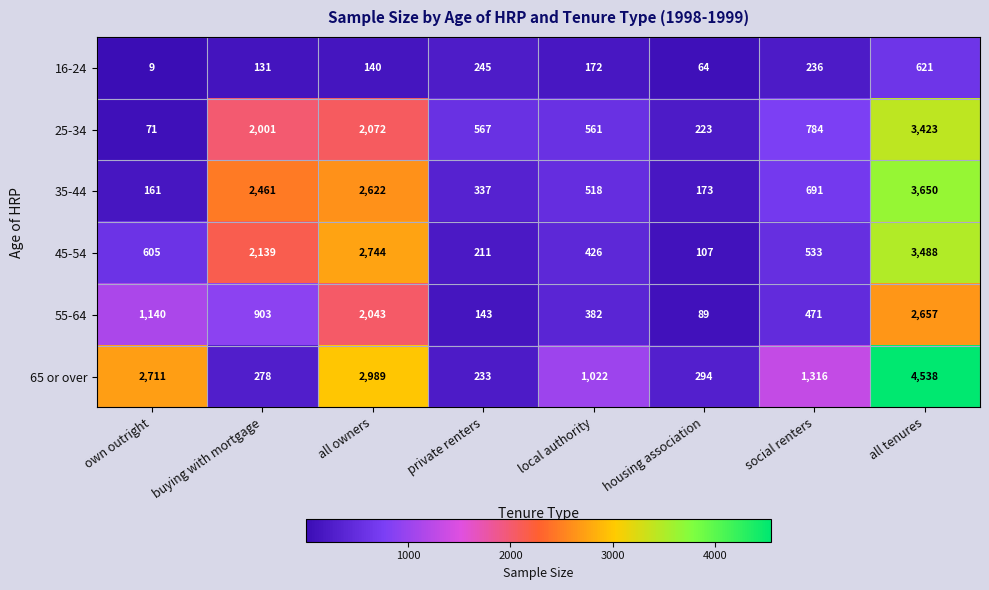

What is the sum of the 16-24 values at buying with mortgage and local authority?

303